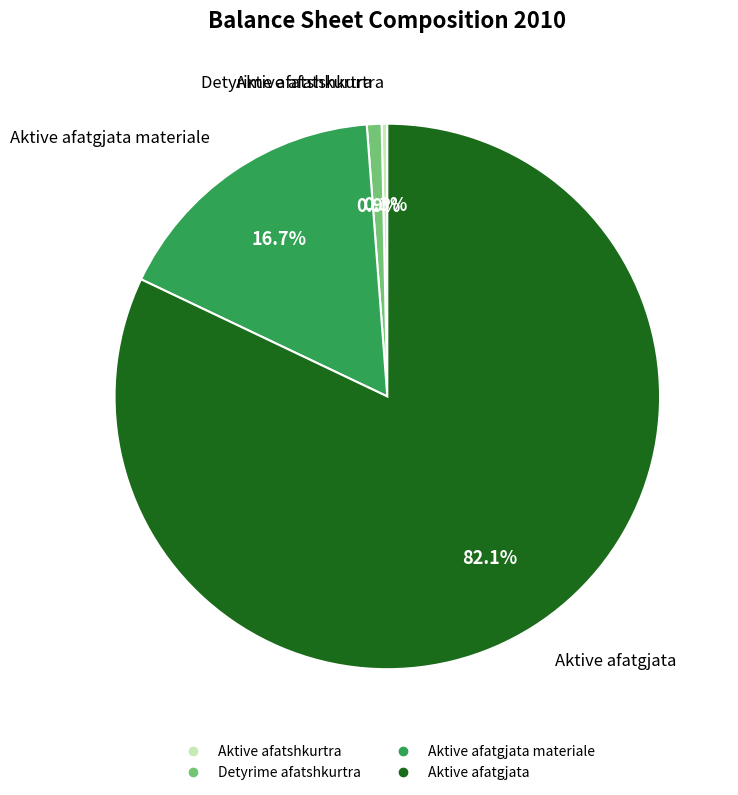

How many slices are in this pie chart?

4